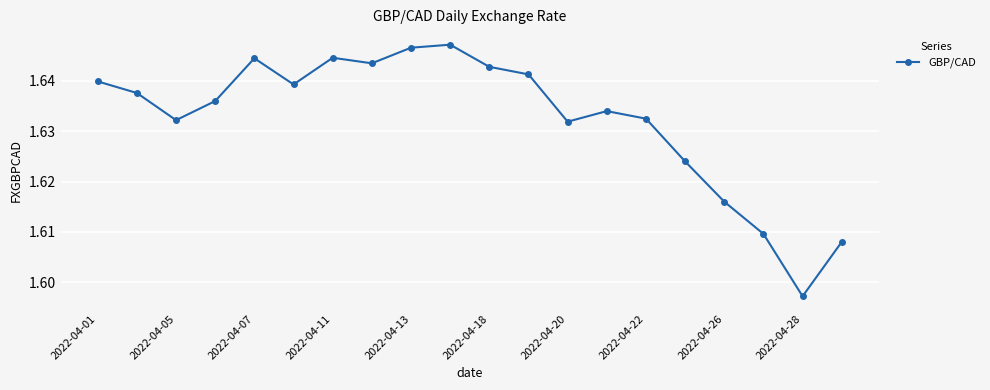

Does the chart display data point markers on the line(s)?

Yes